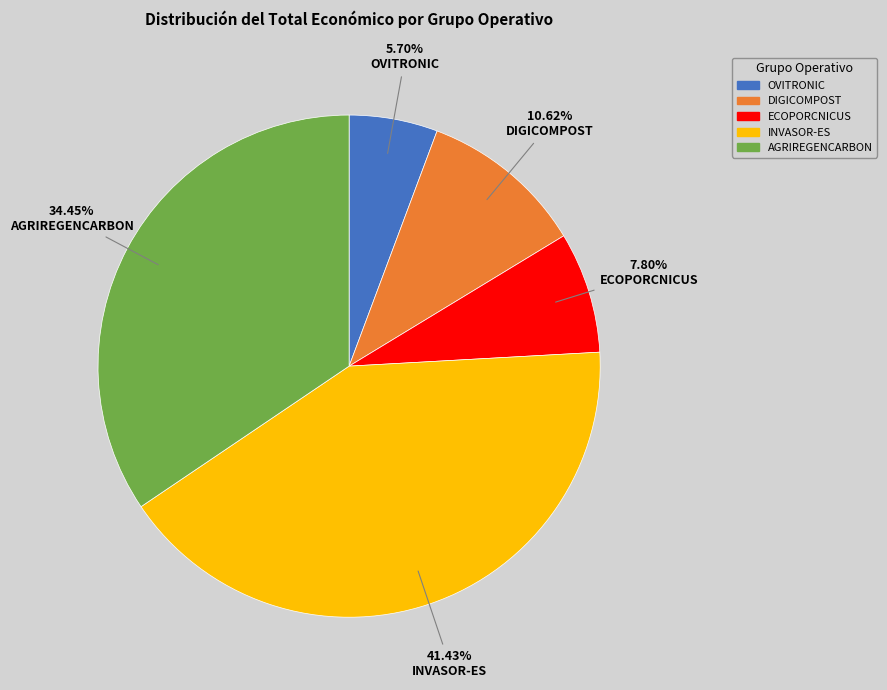

Approximately how many times larger is the value at OVITRONIC compared to DIGICOMPOST?

0.5